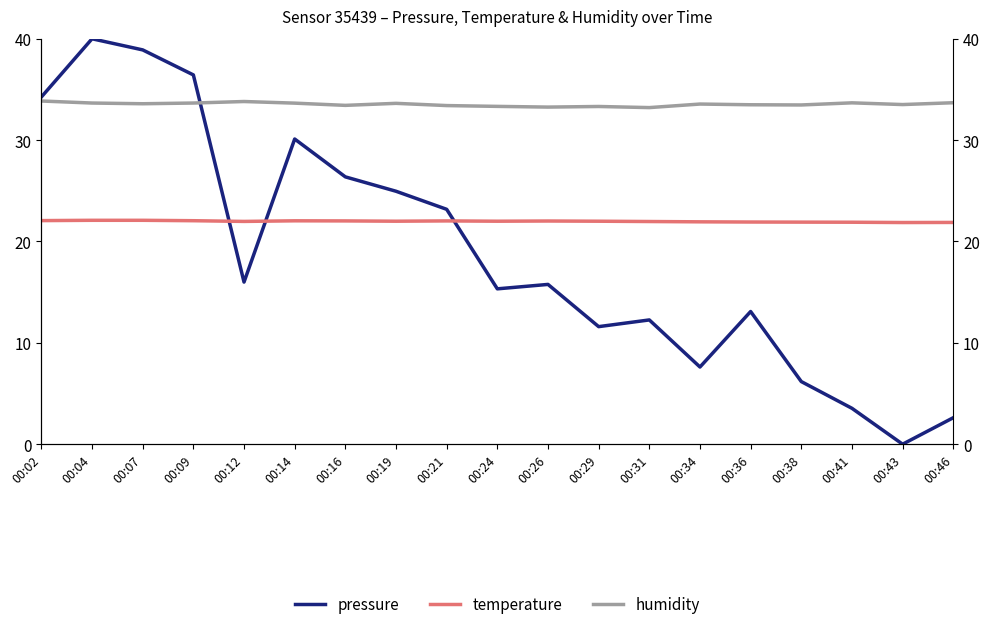

What is the maximum value for pressure?

40.0